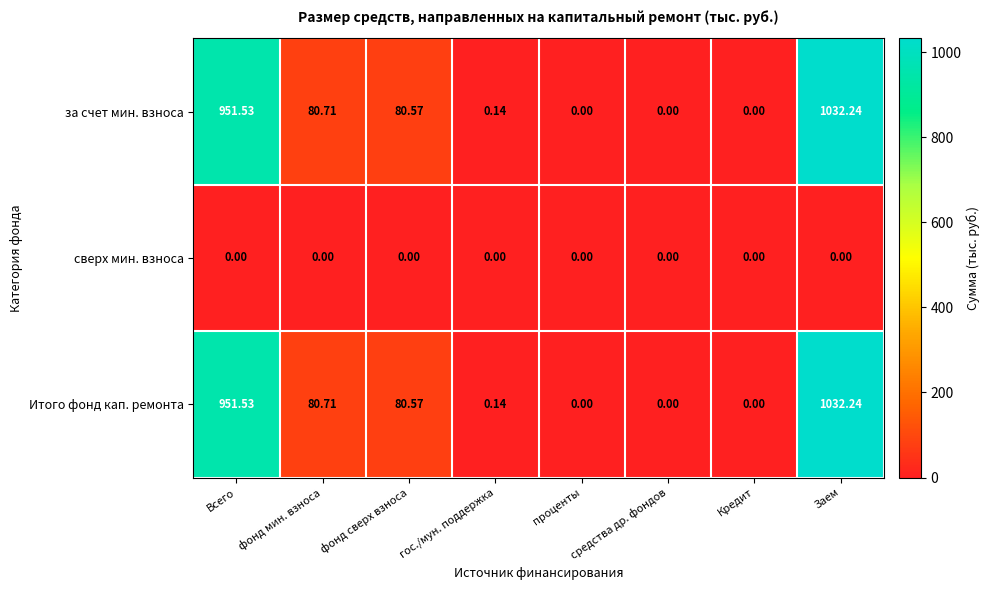

At which label does Итого фонд кап. ремонта first exceed 80?

Всего